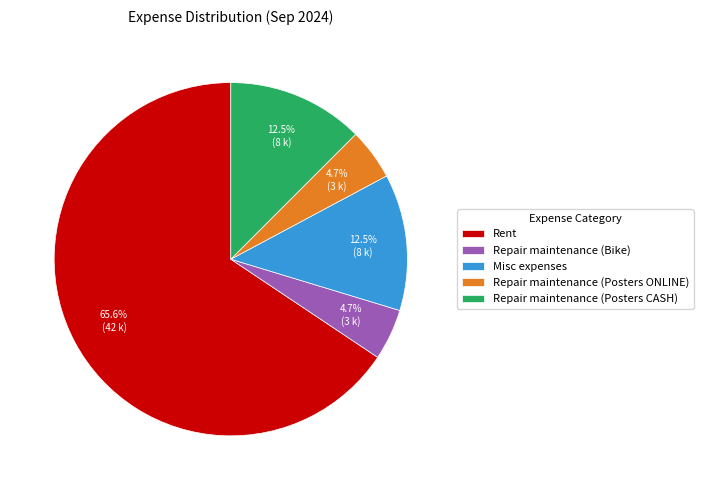

Combined, what portion of the pie is Misc expenses and Repair maintenance (Bike)?

17.2%